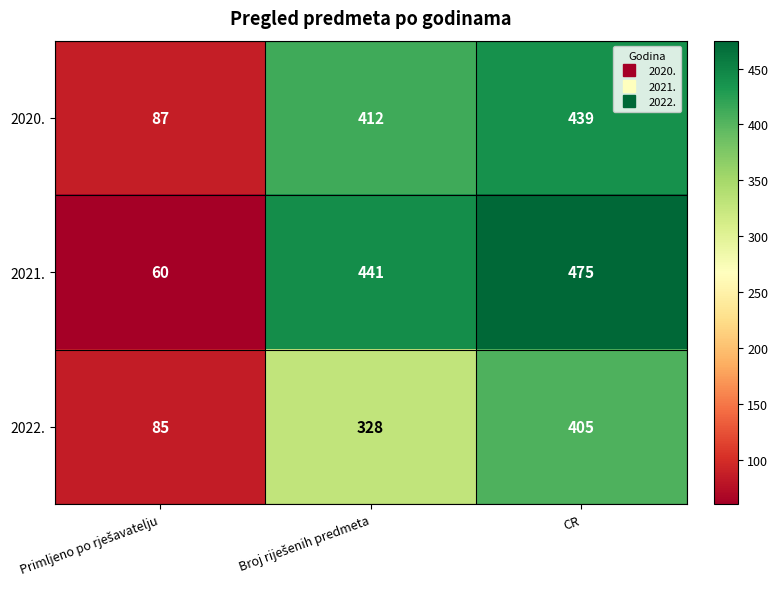

Count the 2022. values in the range 85 to 405.

3